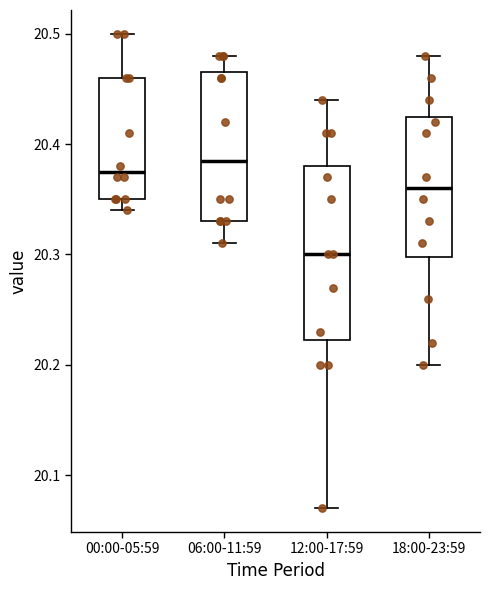

Reading left to right, transcribe this box plot: for each box, give where its median line is, the range the box spans, and where its two whiskers end, as read against the y-axis. The values are not printed on the chart, so give them approximately, as read against the axis.

00:00-05:59: median 20.38, box 20.35 to 20.46, whiskers 20.34 to 20.50
06:00-11:59: median 20.39, box 20.33 to 20.47, whiskers 20.31 to 20.48
12:00-17:59: median 20.30, box 20.22 to 20.38, whiskers 20.07 to 20.44
18:00-23:59: median 20.36, box 20.30 to 20.43, whiskers 20.20 to 20.48